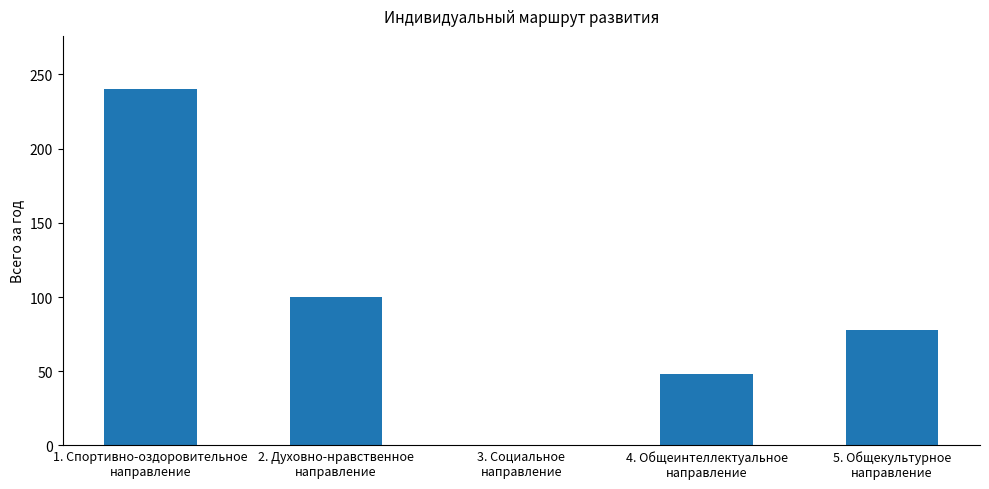

Where does the data first go above 78?

1. Спортивно-оздоровительное
направление